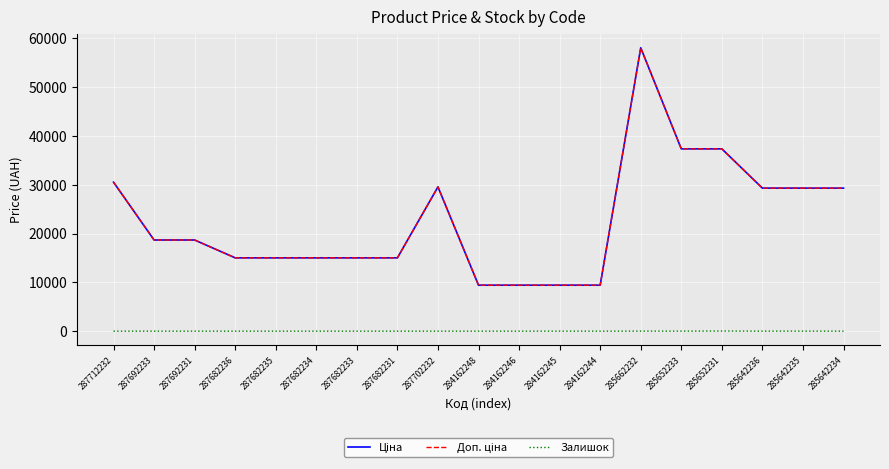

Rank the series at 285662232 from highest to lowest value.

Ціна, Доп. ціна, Залишок